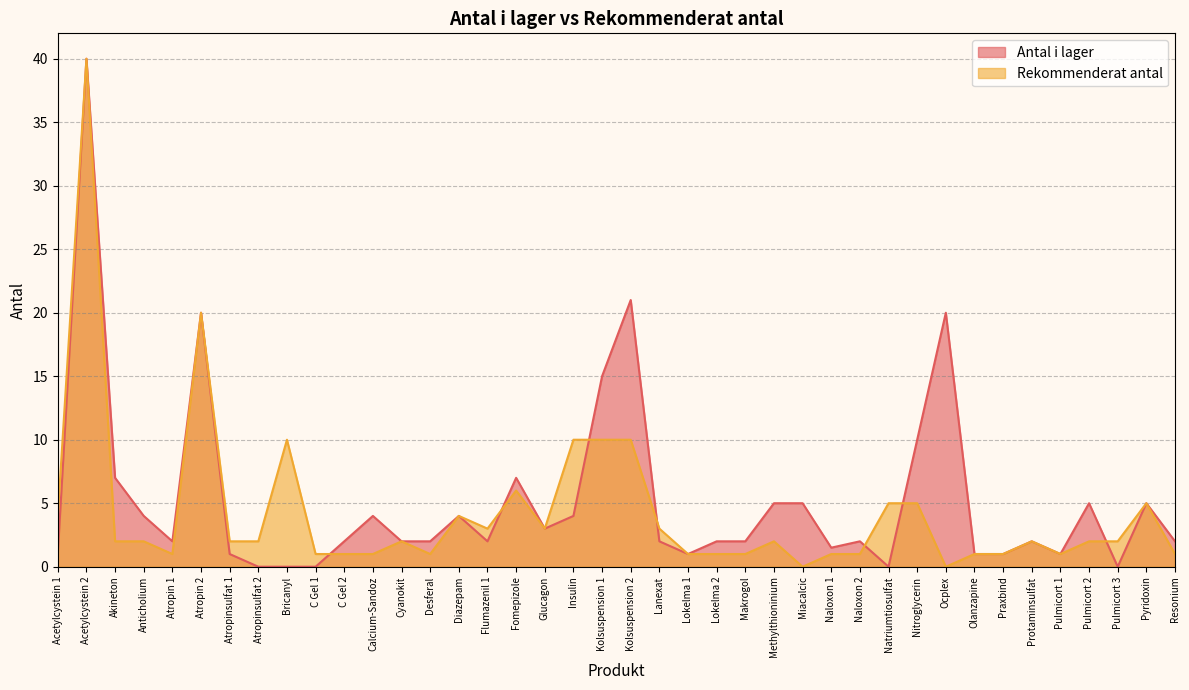

Reading left to right, transcribe all the data shown in this chart.

Antal i lager: Acetylcystein 1=1.0	Acetylcystein 2=40.0	Akineton=7.0	Anticholium=4.0	Atropin 1=2.0	Atropin 2=20.0	Atropinsulfat 1=1.0	Atropinsulfat 2=0.0	Bricanyl=0.0	C Gel 1=0.0	C Gel 2=2.0	Calcium-Sandoz=4.0	Cyanokit=2.0	Desferal=2.0	Diazepam=4.0	Flumazenil 1=2.0	Fomepizole=7.0	Glucagon=3.0	Insulin=4.0	Kolsuspension 1=15.0	Kolsuspension 2=21.0	Lanexat=2.0	Lokelma 1=1.0	Lokelma 2=2.0	Makrogol=2.0	Methylthioninium=5.0	Miacalcic=5.0	Naloxon 1=1.5	Naloxon 2=2.0	Natriumtiosulfat=0.0	Nitroglycerin=10.0	Ocplex=20.0	Olanzapine=1.0	Praxbind=1.0	Protaminsulfat=2.0	Pulmicort 1=1.0	Pulmicort 2=5.0	Pulmicort 3=0.0	Pyridoxin=5.0	Resonium=2.0
Rekommenderat antal: Acetylcystein 1=4.0	Acetylcystein 2=40.0	Akineton=2.0	Anticholium=2.0	Atropin 1=1.0	Atropin 2=20.0	Atropinsulfat 1=2.0	Atropinsulfat 2=2.0	Bricanyl=10.0	C Gel 1=1.0	C Gel 2=1.0	Calcium-Sandoz=1.0	Cyanokit=2.0	Desferal=1.0	Diazepam=4.0	Flumazenil 1=3.0	Fomepizole=6.0	Glucagon=3.0	Insulin=10.0	Kolsuspension 1=10.0	Kolsuspension 2=10.0	Lanexat=3.0	Lokelma 1=1.0	Lokelma 2=1.0	Makrogol=1.0	Methylthioninium=2.0	Miacalcic=0.0	Naloxon 1=1.0	Naloxon 2=1.0	Natriumtiosulfat=5.0	Nitroglycerin=5.0	Ocplex=0.0	Olanzapine=1.0	Praxbind=1.0	Protaminsulfat=2.0	Pulmicort 1=1.0	Pulmicort 2=2.0	Pulmicort 3=2.0	Pyridoxin=5.0	Resonium=1.0